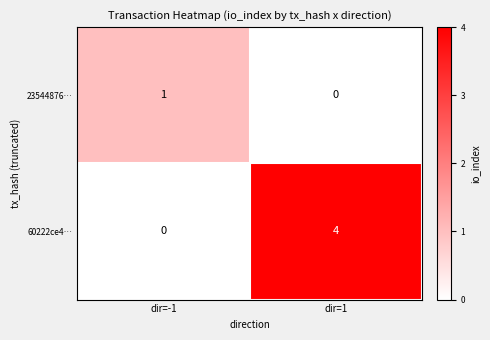

What is the spread (max minus min) of values at dir=1?

4